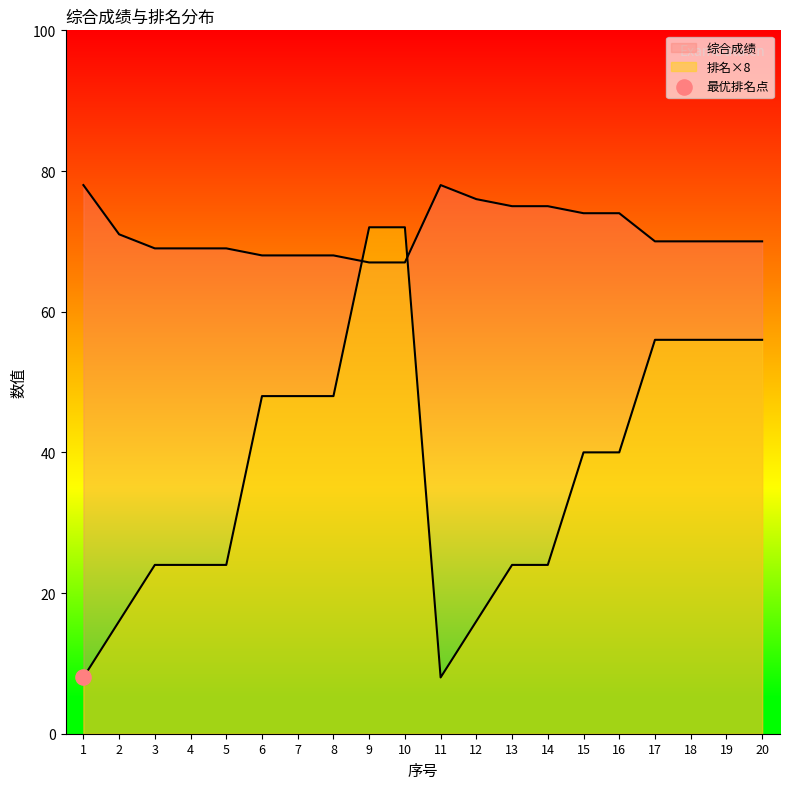

At how many categories does at least one series exceed 74?

5